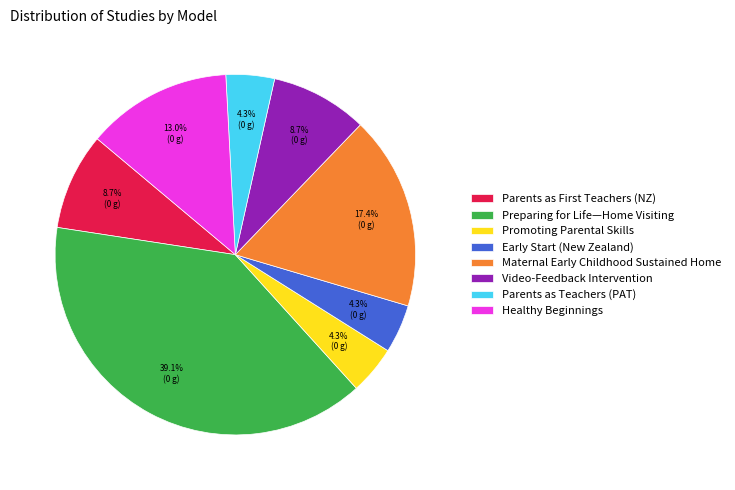

Which has a higher value, Video-Feedback Intervention or Promoting Parental Skills?

Video-Feedback Intervention